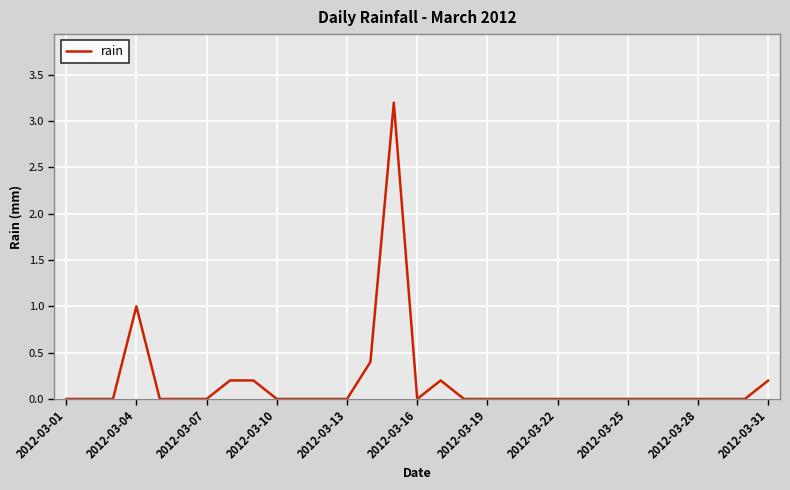

What is the greatest value displayed?

3.2